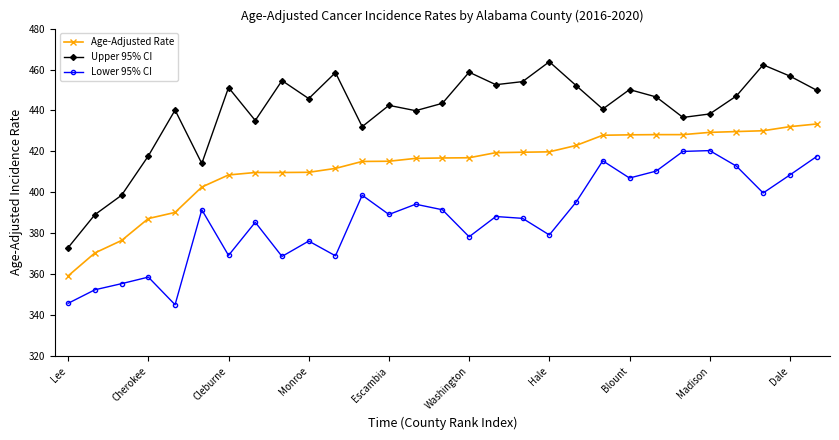

What is the average value of the Lower 95% CI series?

387.3